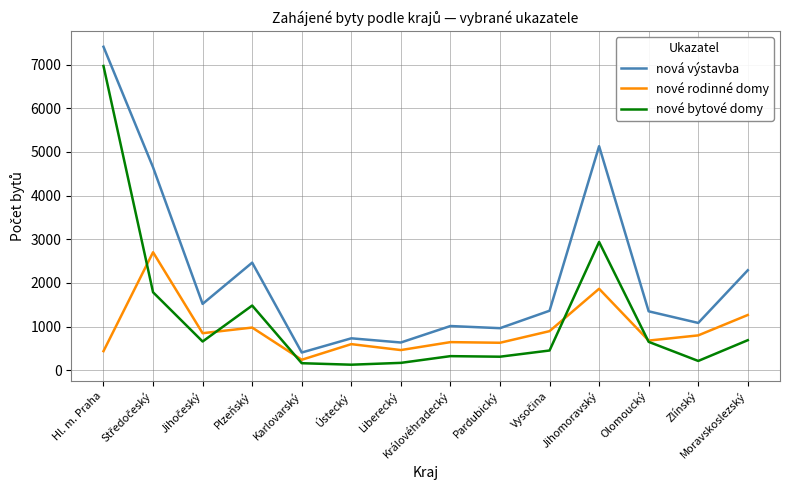

The value of nové rodinné domy at Pardubický is 631. True or false?

True